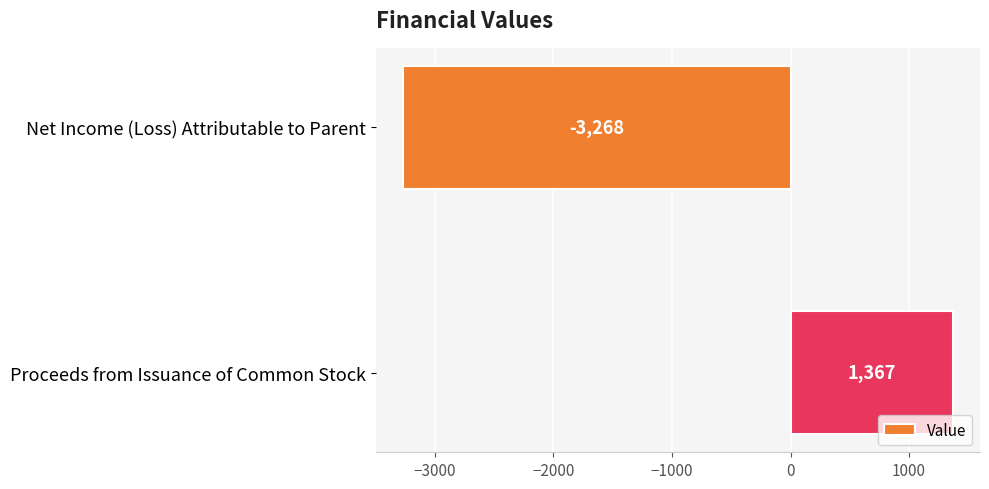

Which label corresponds to the largest value in the chart?

Proceeds from Issuance of Common Stock